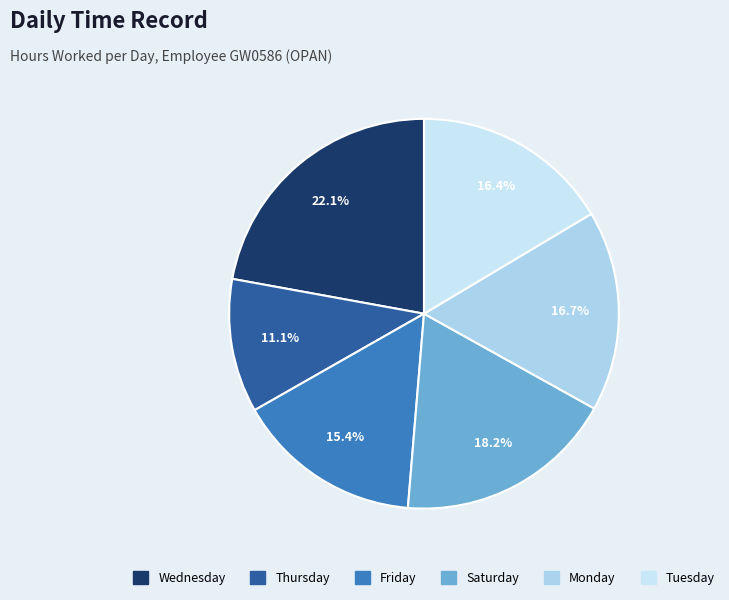

How many segments does this pie chart have?

6